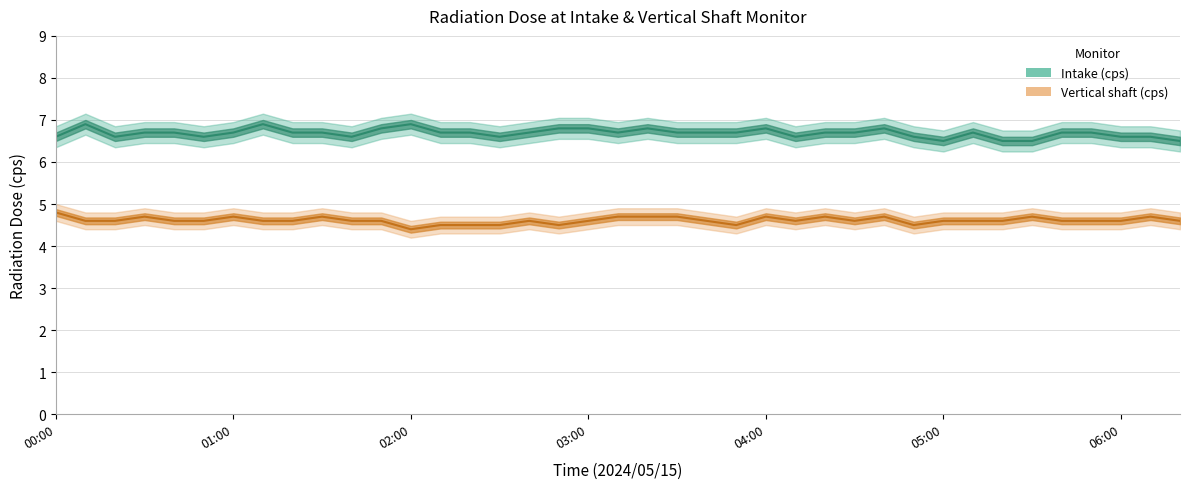

What is the sum of the Intake(cps) values at 8 and 06:00?

13.4